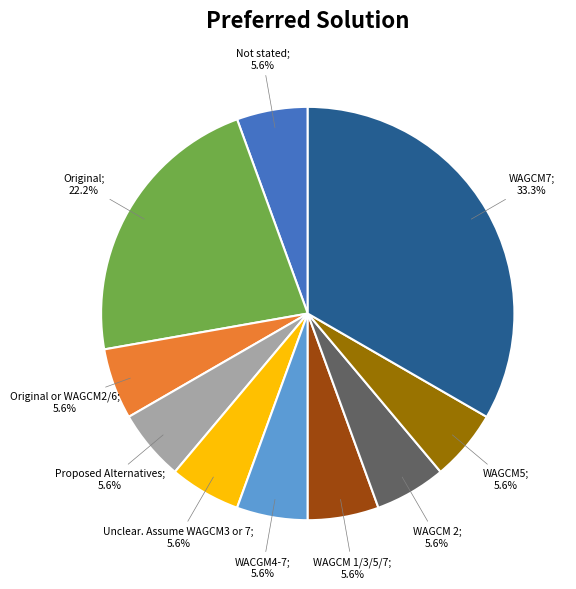

Is there any slice that represents more than half of the pie?

No